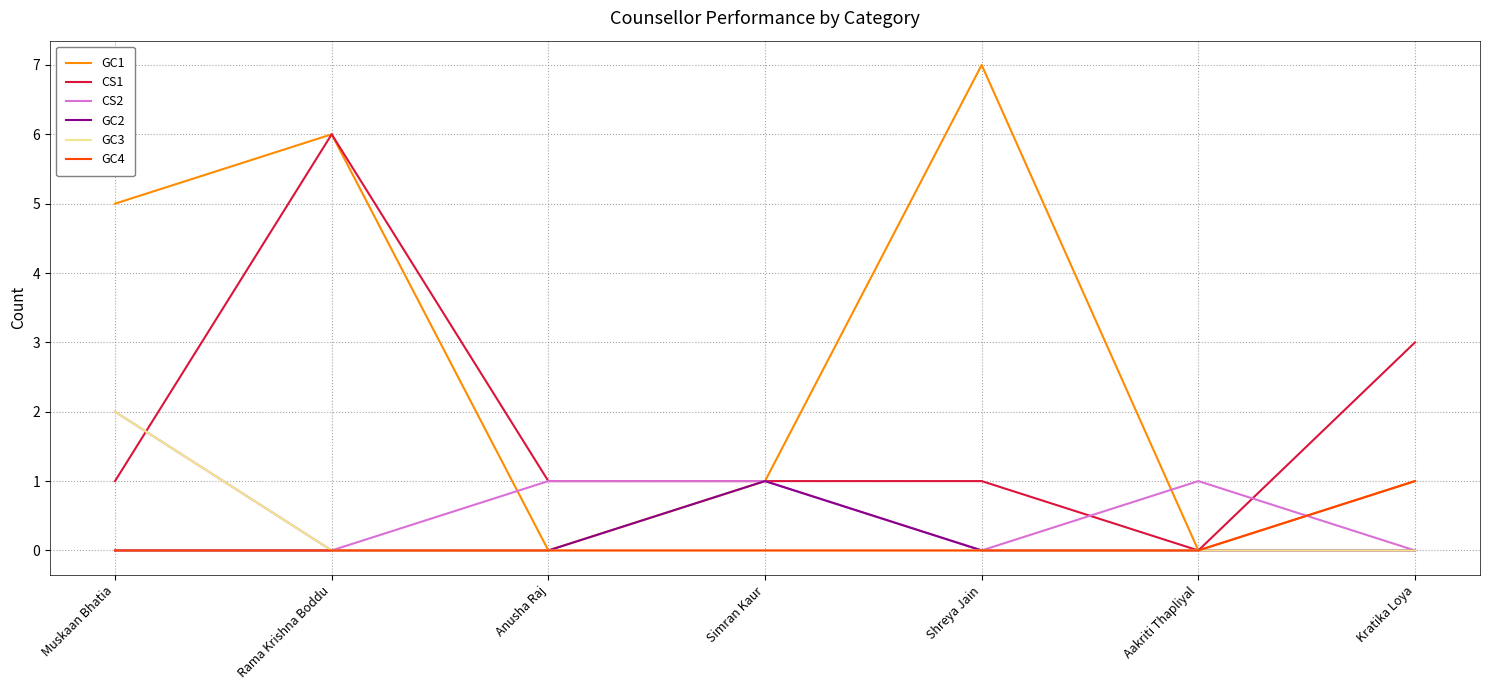

What position from the left is Muskaan Bhatia?

1